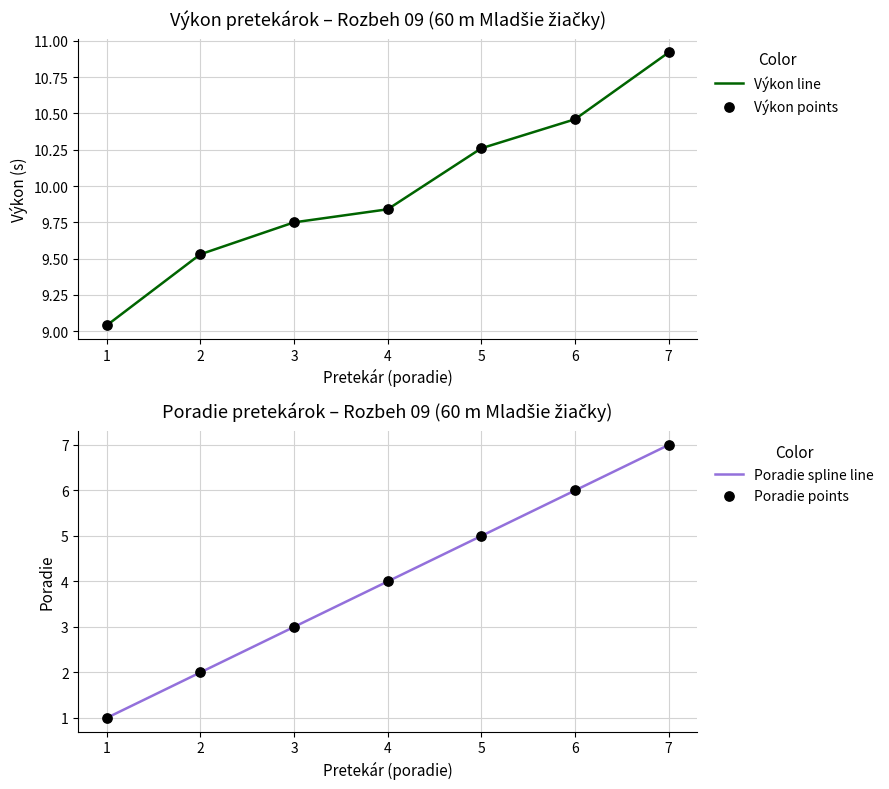

Which series has the largest total across all categories?

Výkon line